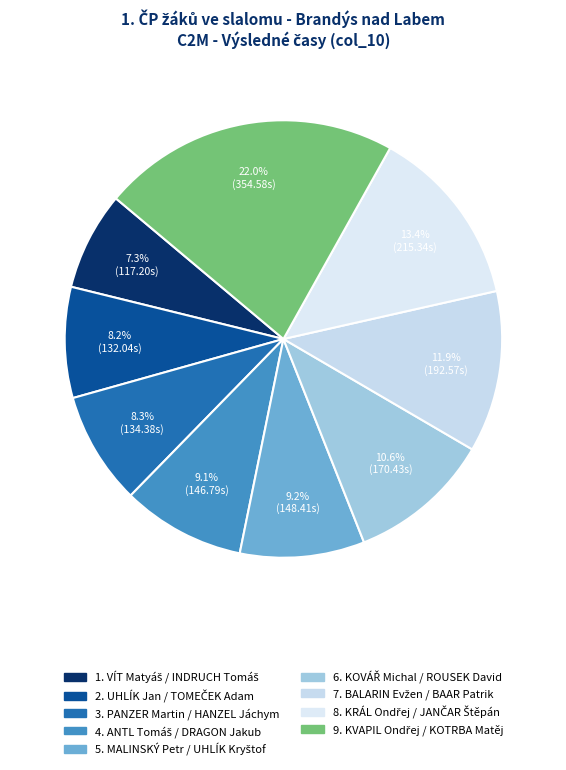

Which slice is the largest?

KVAPIL Ondřej / KOTRBA Matěj